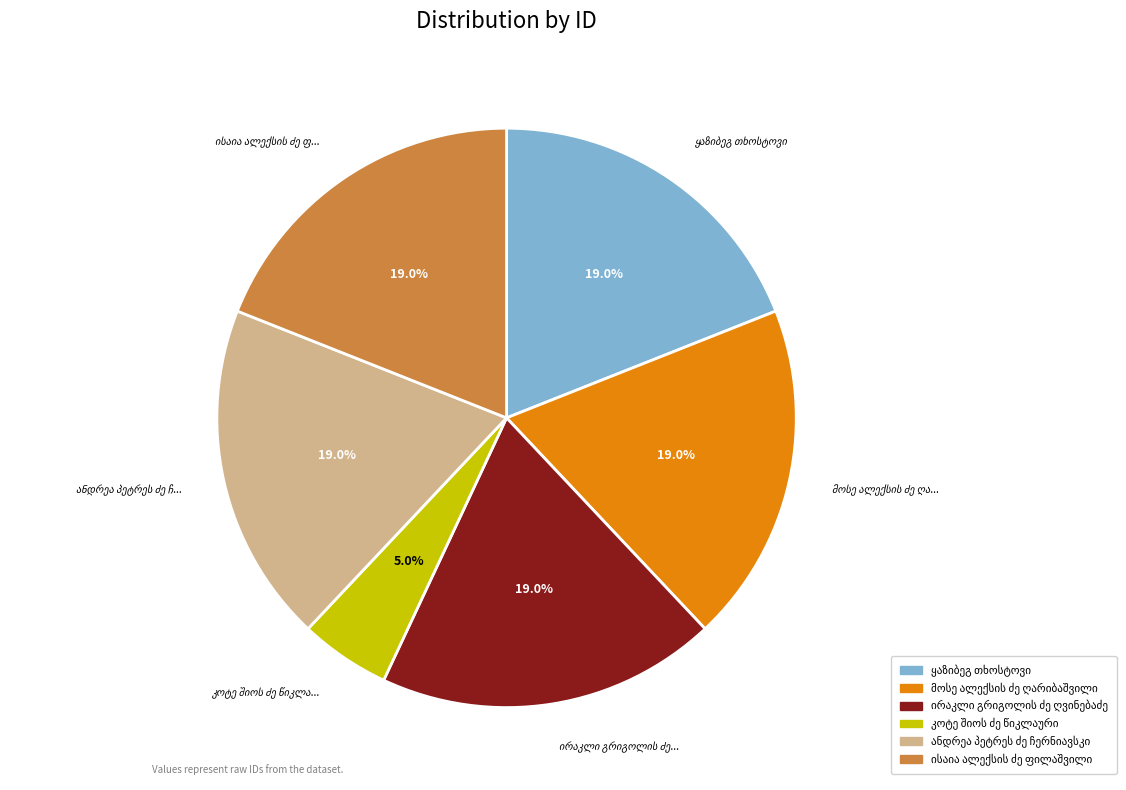

How many slices are in this pie chart?

6